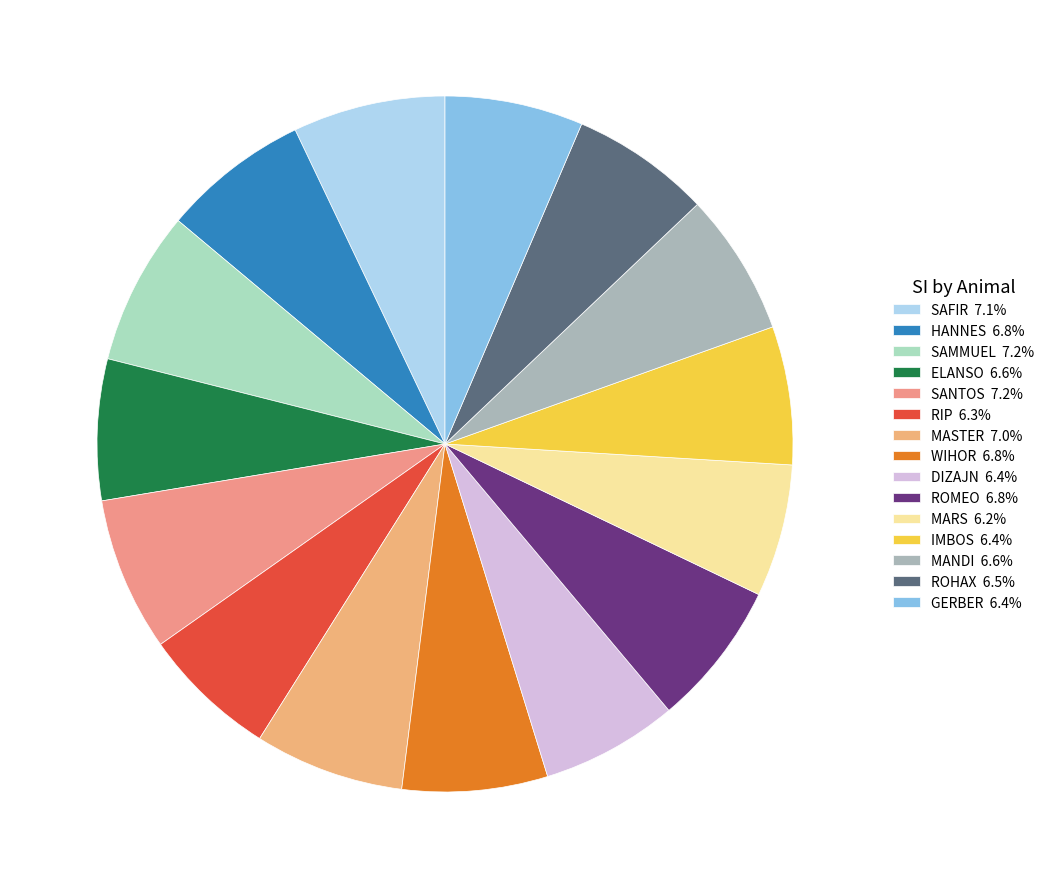

Which category has the smallest portion of the pie?

MARS